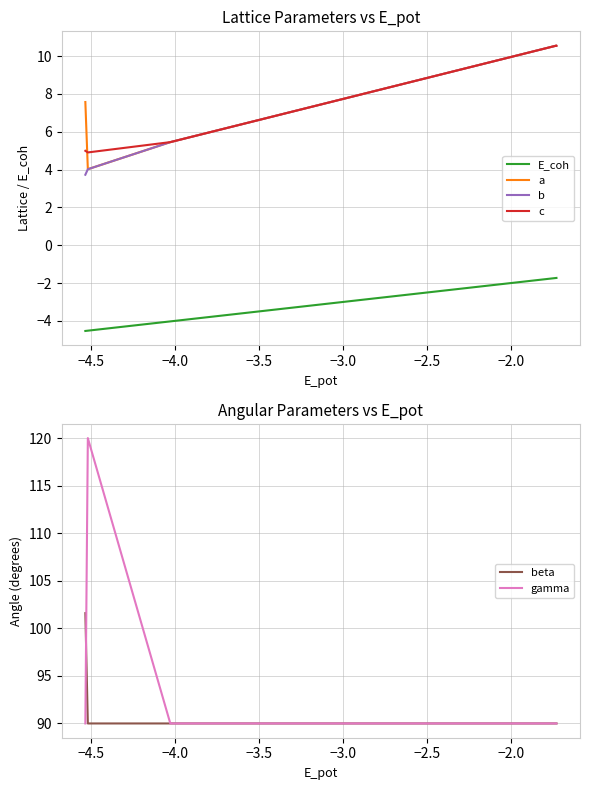

Which series has the largest range (max minus min)?

gamma